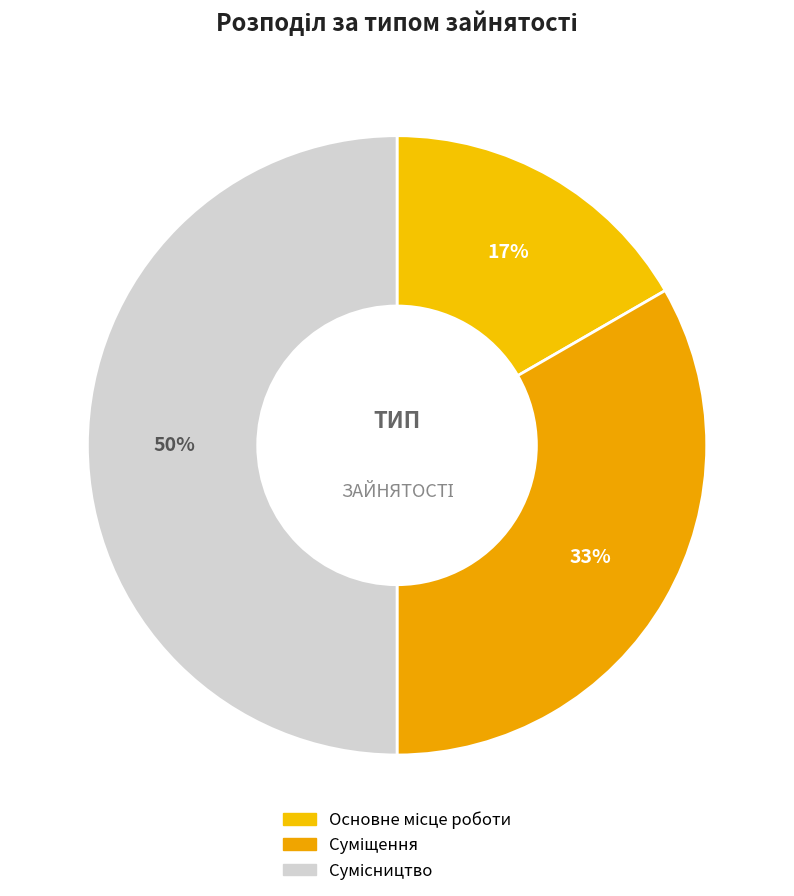

Is it true that Сумісництво is 50% of the pie?

True